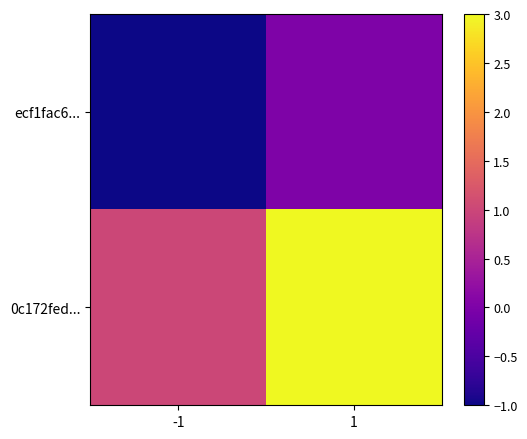

Which series has the widest spread of values?

0c172fed...